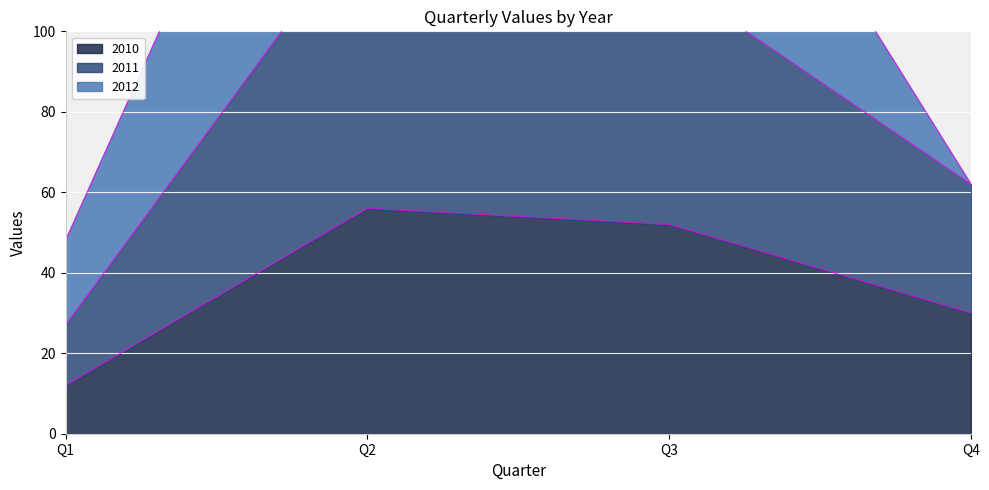

True or false: 2010 and 2011 cross at least once.

False